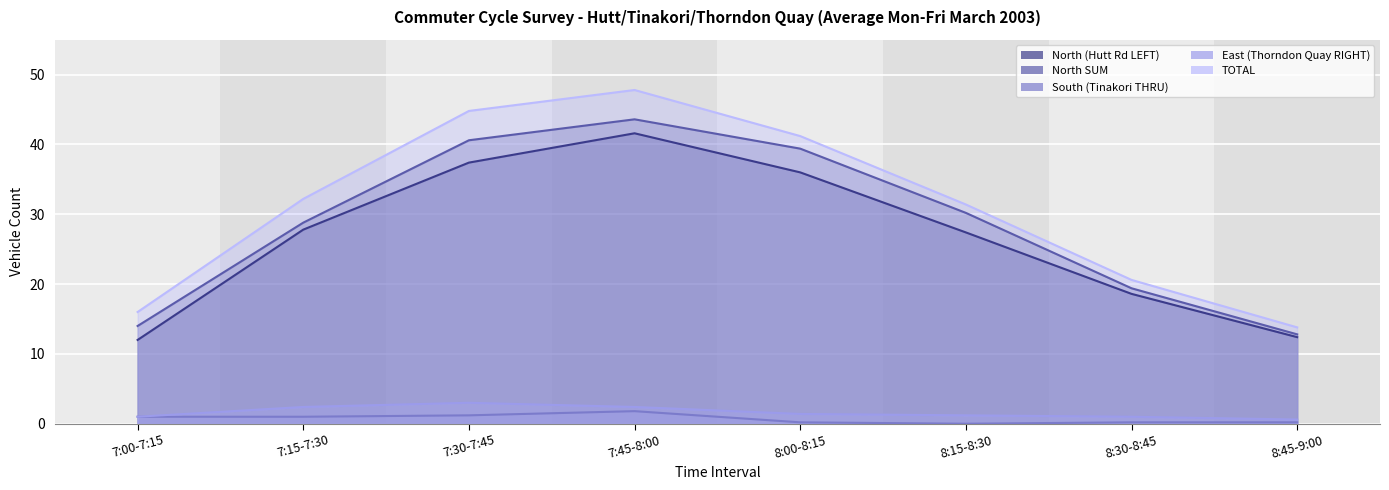

What is the label of the 3rd point from the right?

8:15-8:30